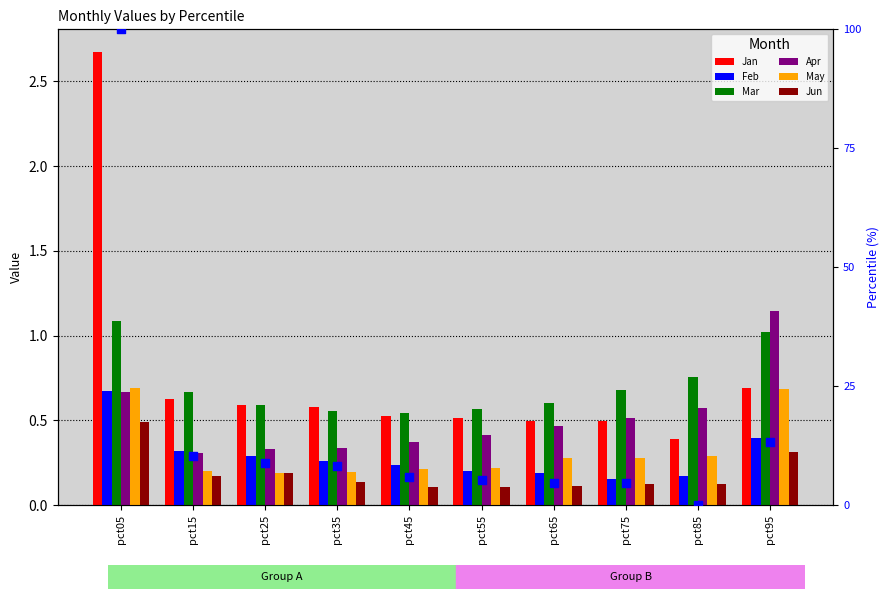

Which series reaches the maximum Y coordinate?

Jan